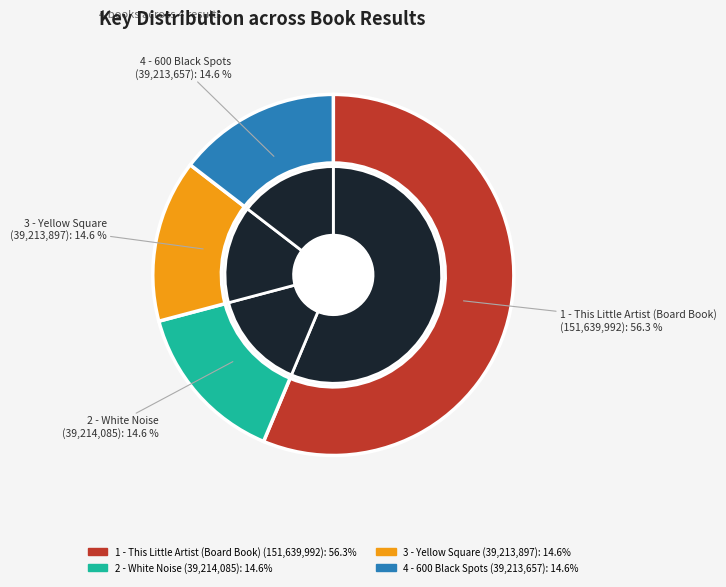

Rank the categories by value from lowest to highest.

4 - 600 Black Spots, 3 - Yellow Square, 2 - White Noise, 1 - This Little Artist (Board Book)